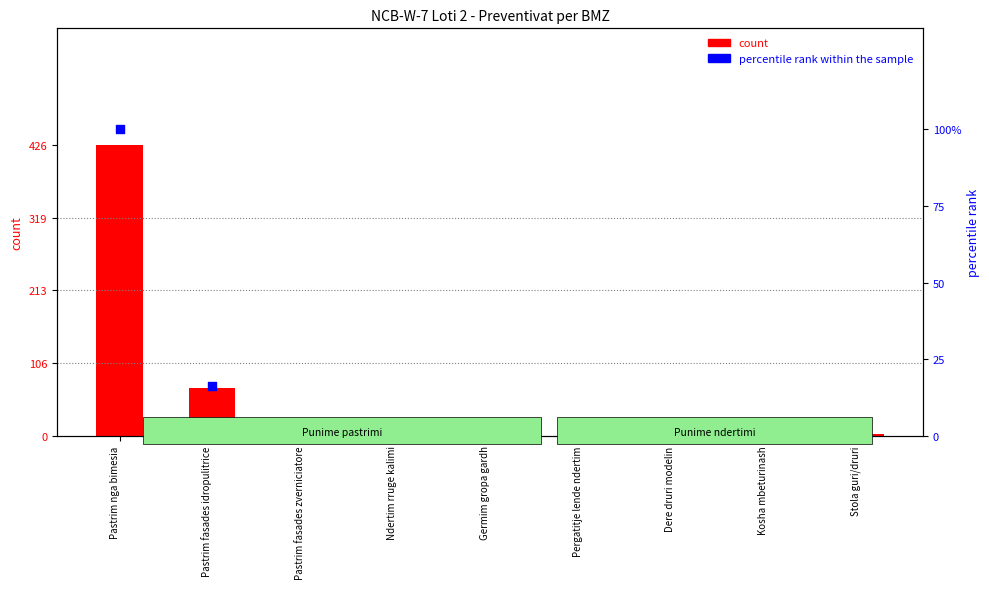

What are all the series names shown in the legend?

count, percentile rank within the sample